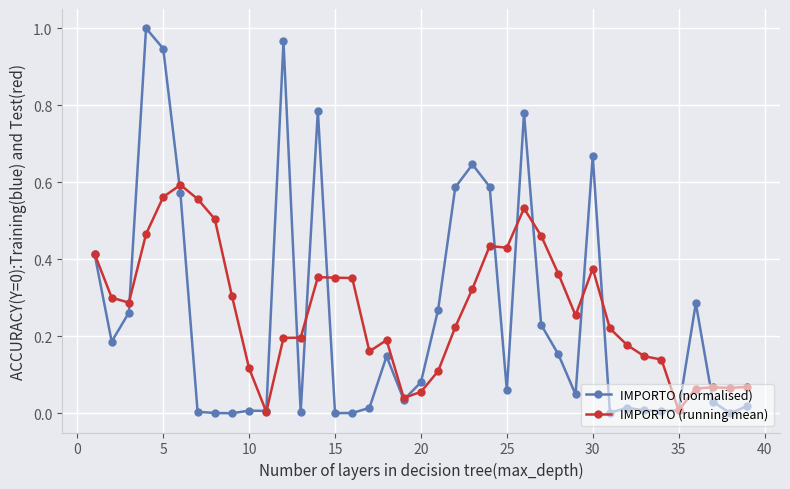

What are all the series names shown in the legend?

IMPORTO (normalised), IMPORTO (running mean)